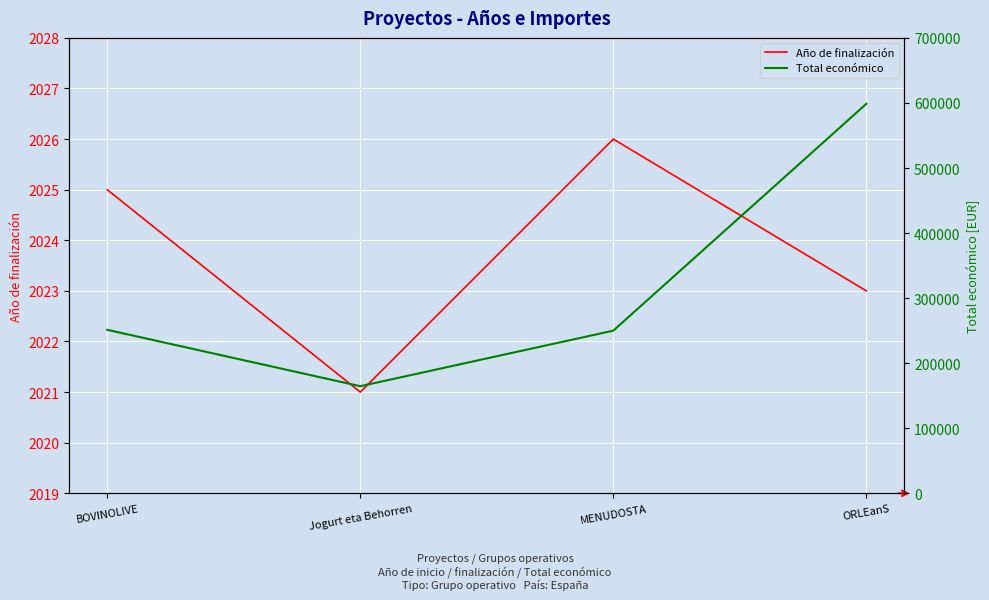

Which series has the largest range (max minus min)?

Total económico